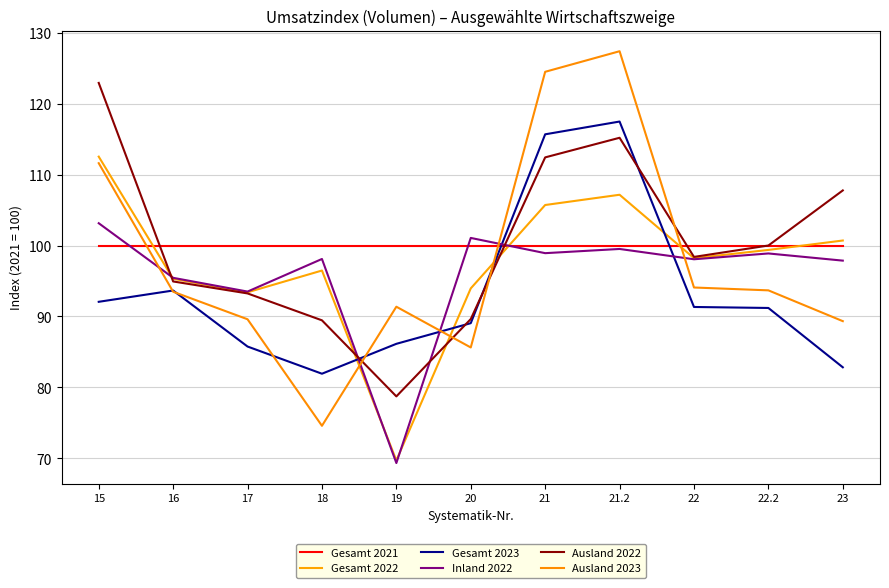

Does the chart have visible grid lines?

Yes